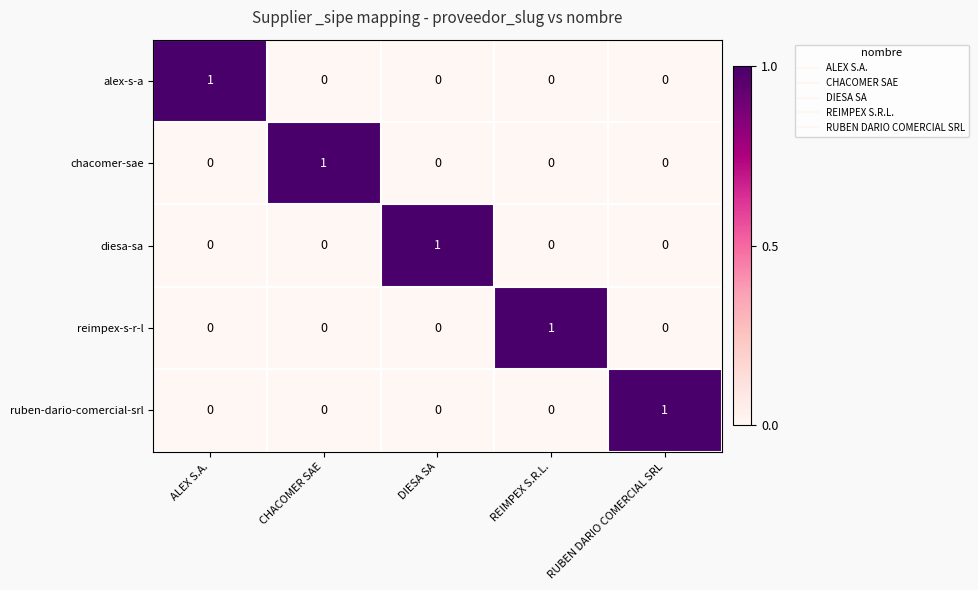

Which category has the highest value in the ruben-dario-comercial-srl series?

RUBEN DARIO COMERCIAL SRL